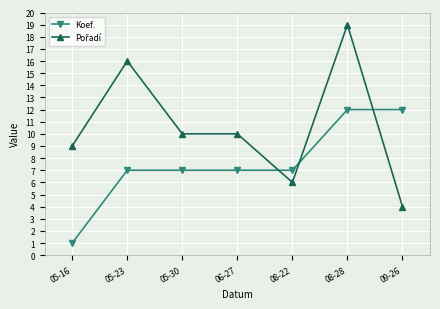

What is the total value across all series at 05-30?

17